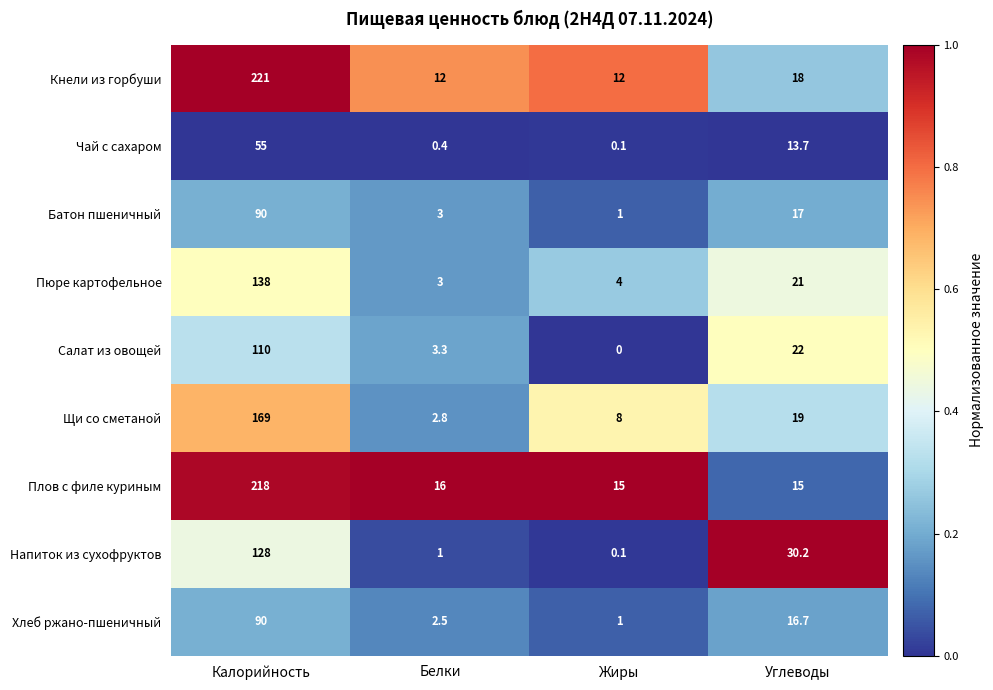

The Кнели из горбуши series shows 221.0 at Калорийность. True or false?

True